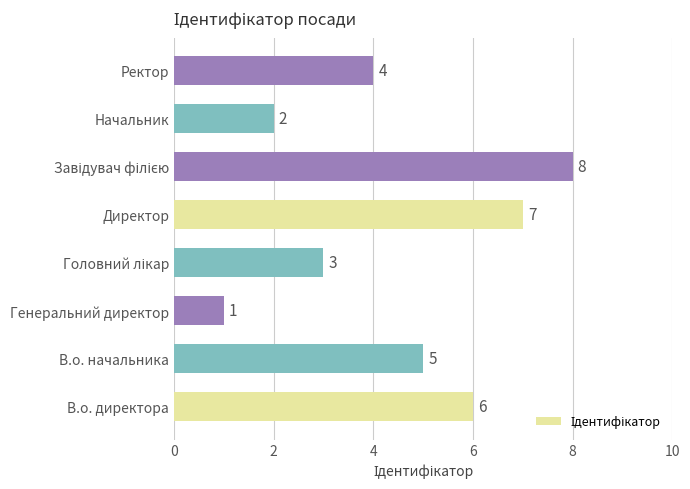

Between В.о. директора and Начальник, which is larger?

В.о. директора